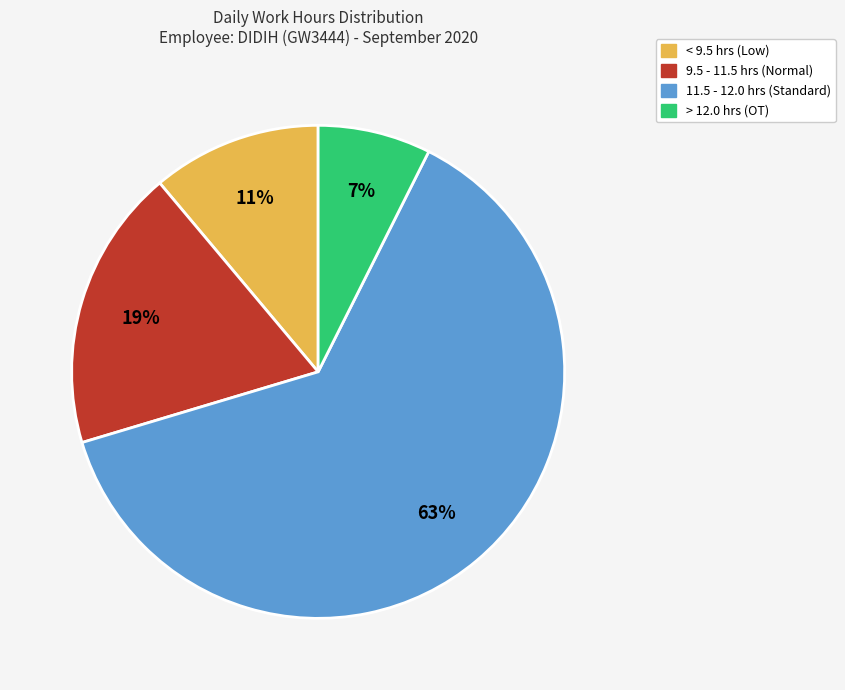

Does any single category account for the majority?

Yes